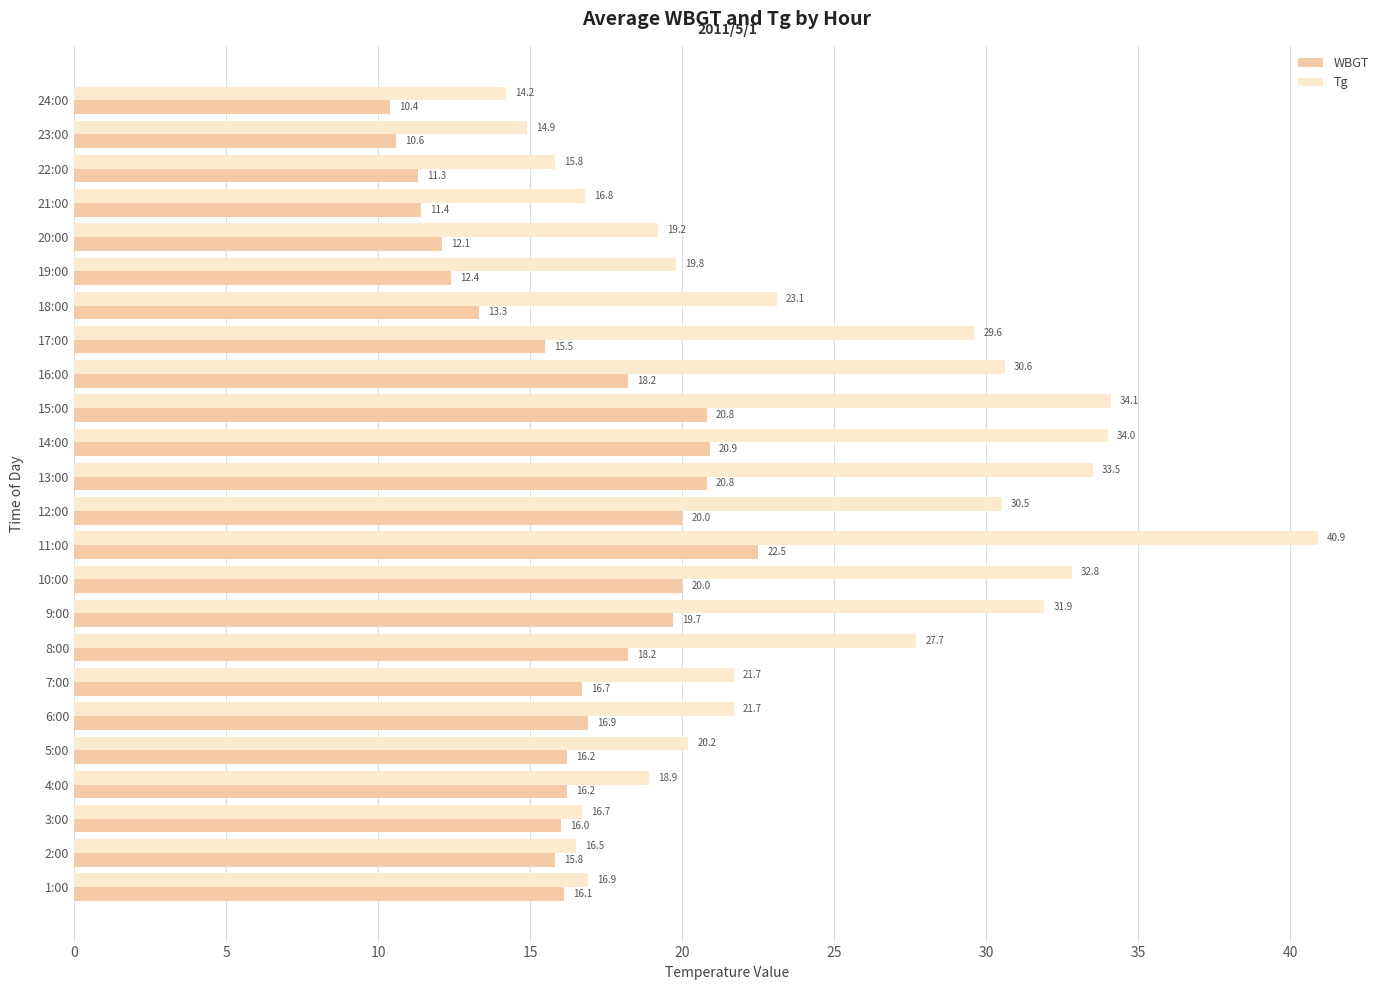

Which label corresponds to the largest value in the chart?

11:00